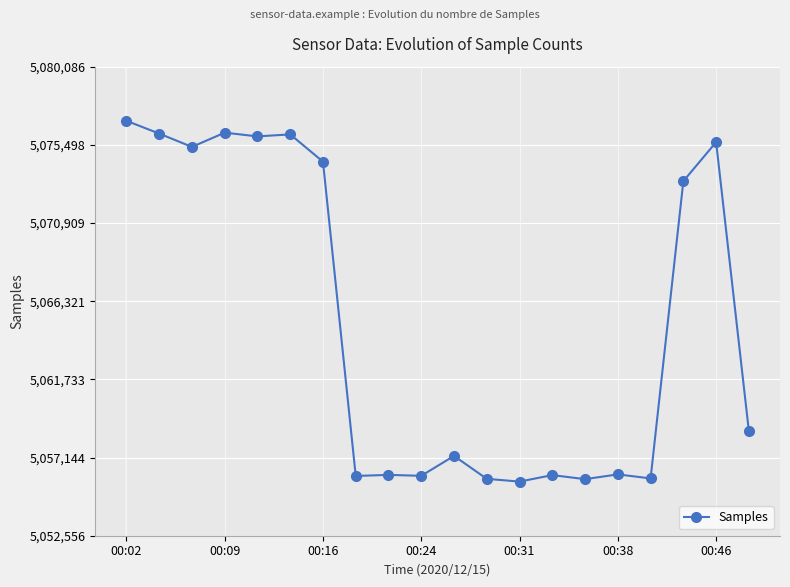

What is the maximum value shown in the chart?

5076910